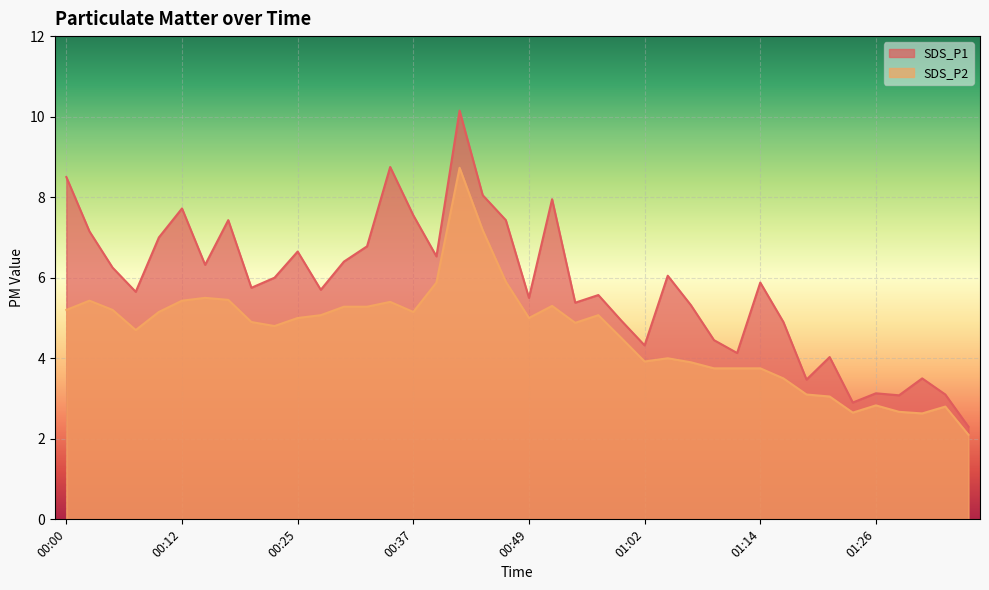

In SDS_P1, how many points are higher than both neighbors (excluding endpoints)?

12